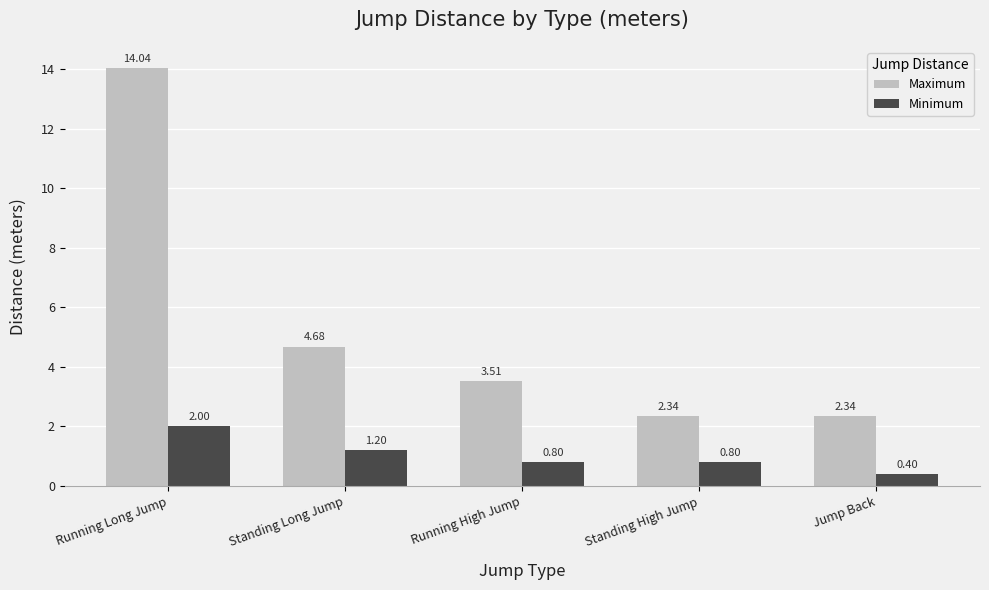

What is the spread (max minus min) of values at Running Long Jump?

12.0